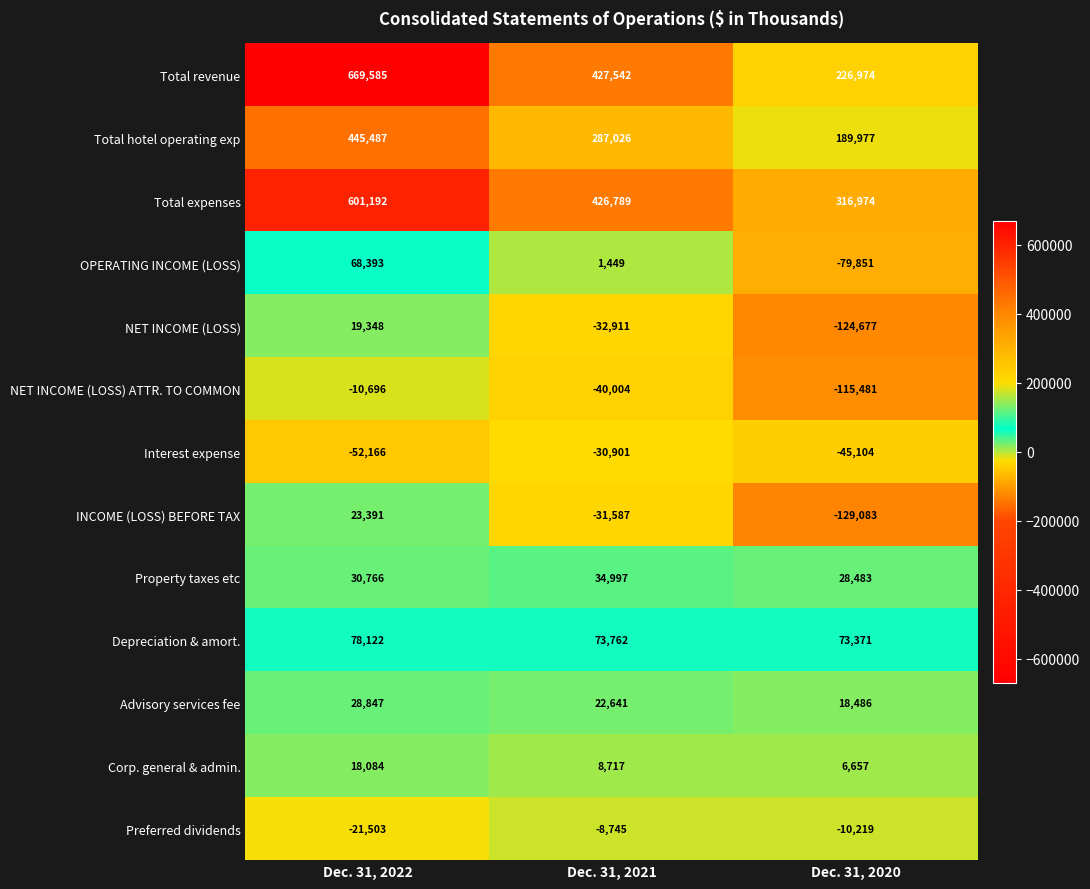

At which category is the sum across all series the highest?

Dec. 31, 2022